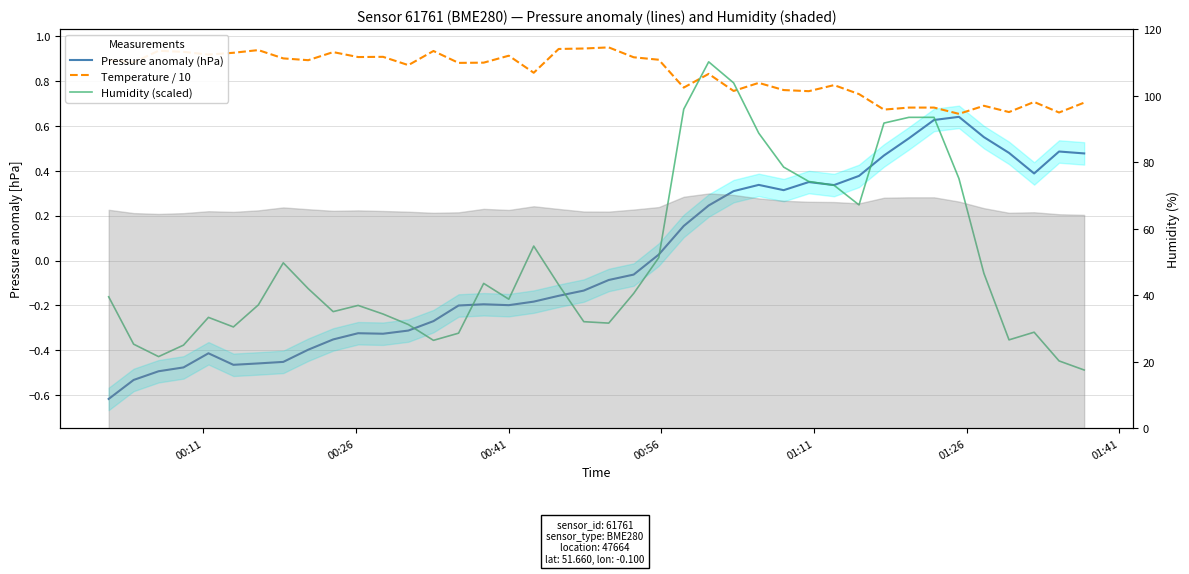

How many series are shown in this chart?

3